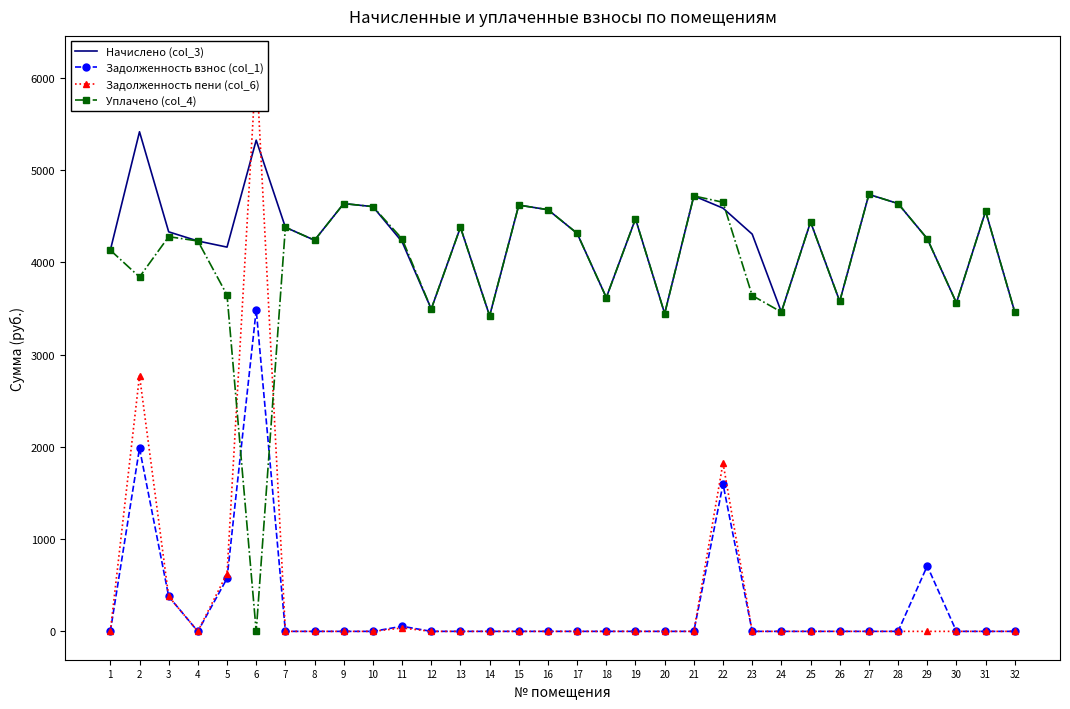

Which category has the highest value across all series?

6